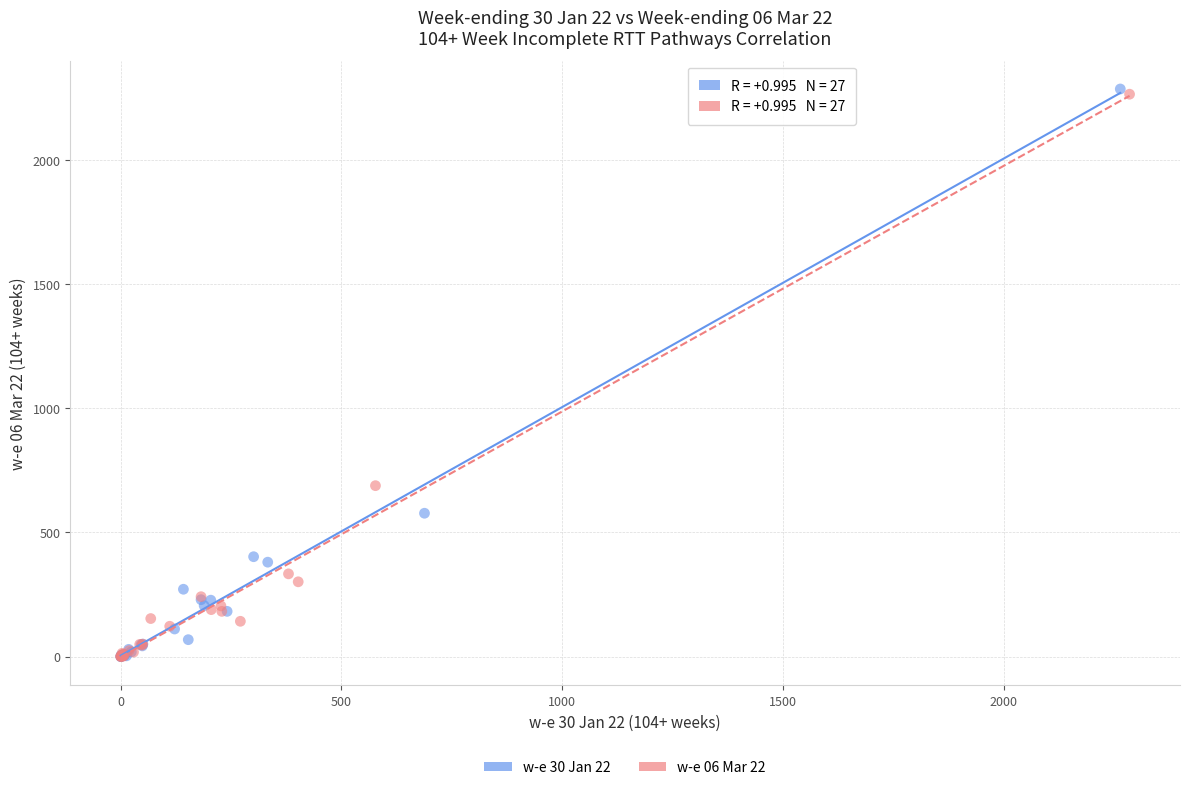

What are all the series names shown in the legend?

w-e 30 Jan 22, w-e 06 Mar 22